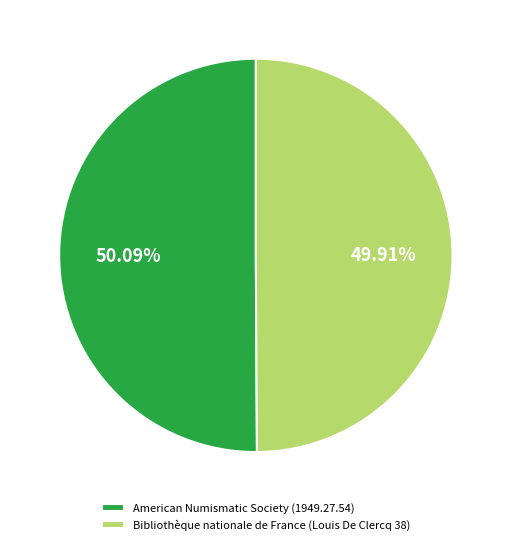

Approximately how many times larger is the value at Bibliothèque nationale de France (Louis De Clercq 38) compared to American Numismatic Society (1949.27.54)?

1.0